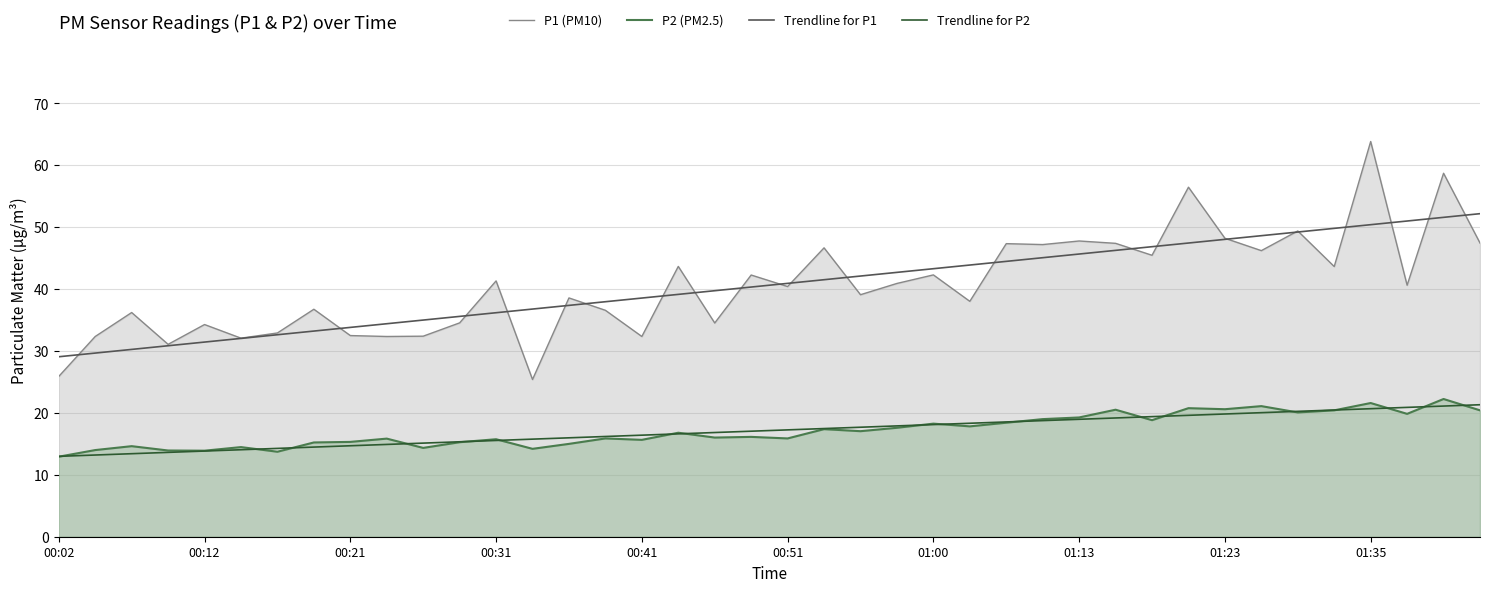

Which series has the largest total across all categories?

P1 (PM10)